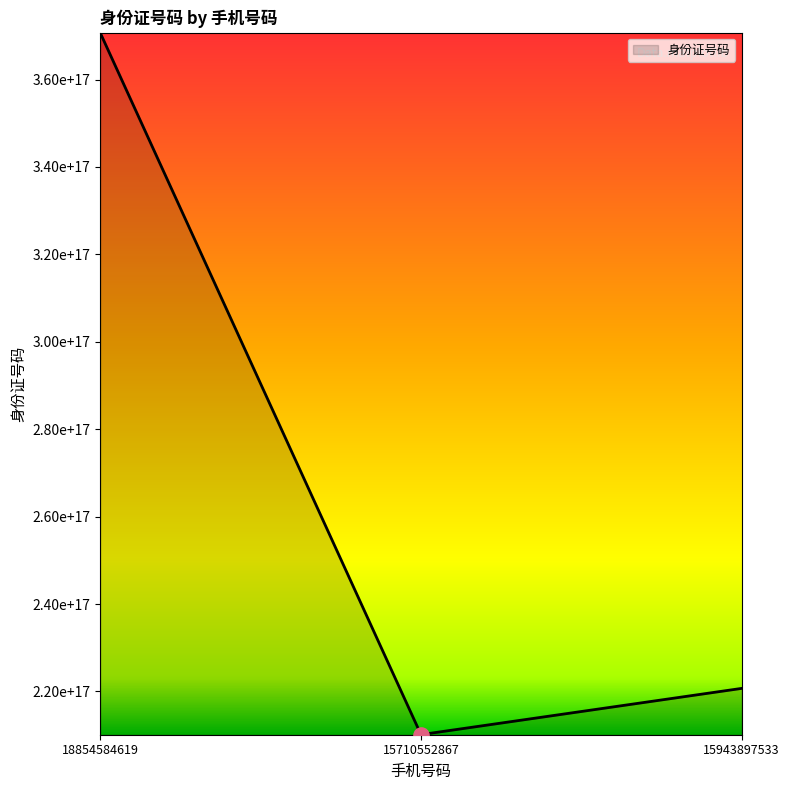

What is the ratio of the value at 15710552867 to the value at 18854584619?

0.6